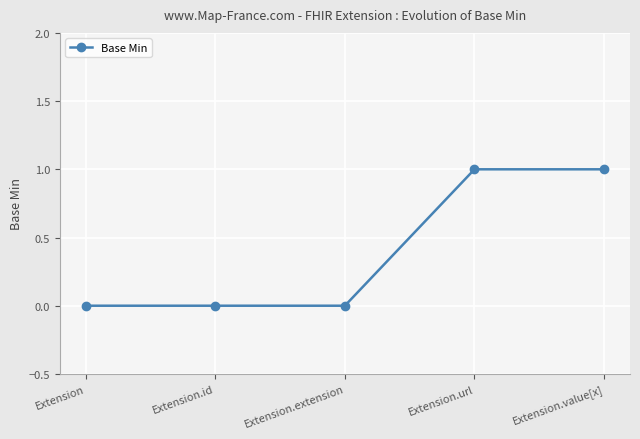

What is the label of the 2nd point from the left?

Extension.id